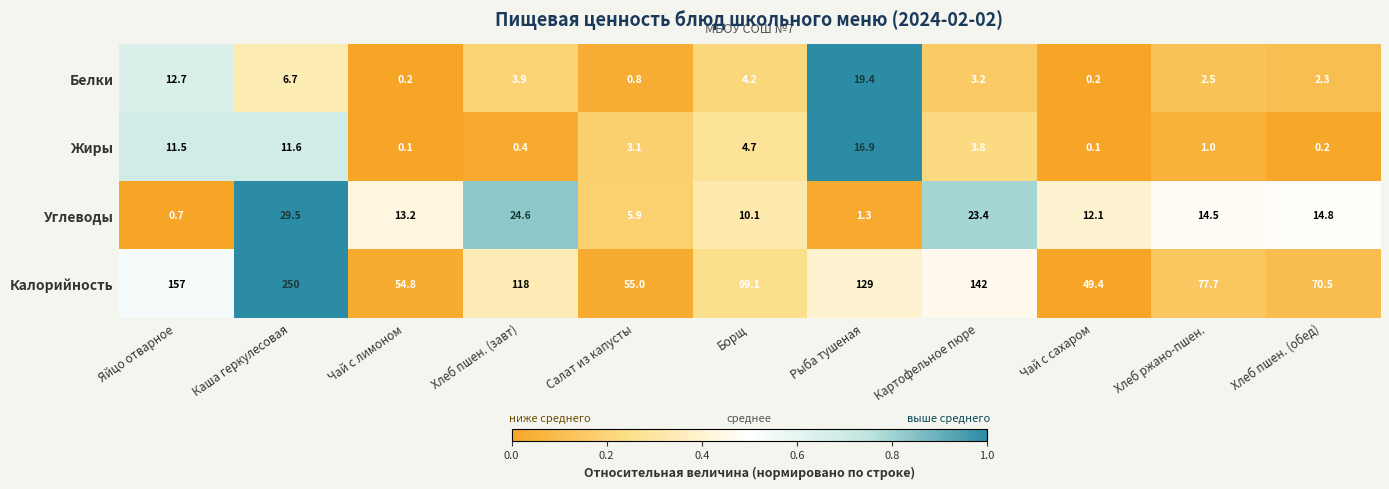

Where does the Калорийность series first go above 99?

Яйцо отварное